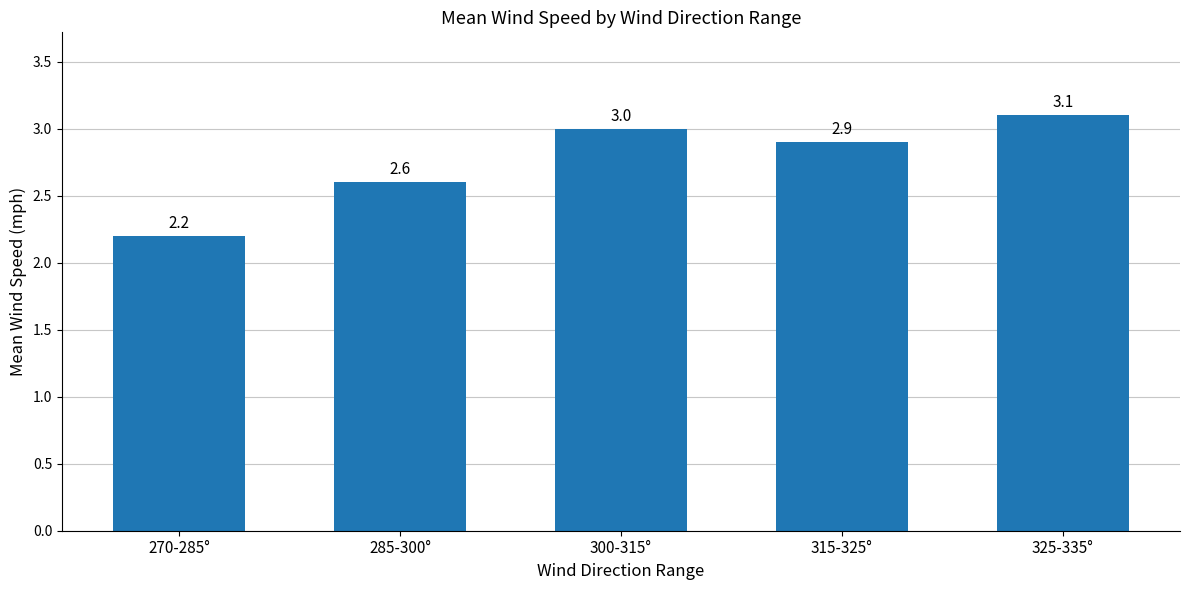

Where is the data nearest to the value 2?

270-285°